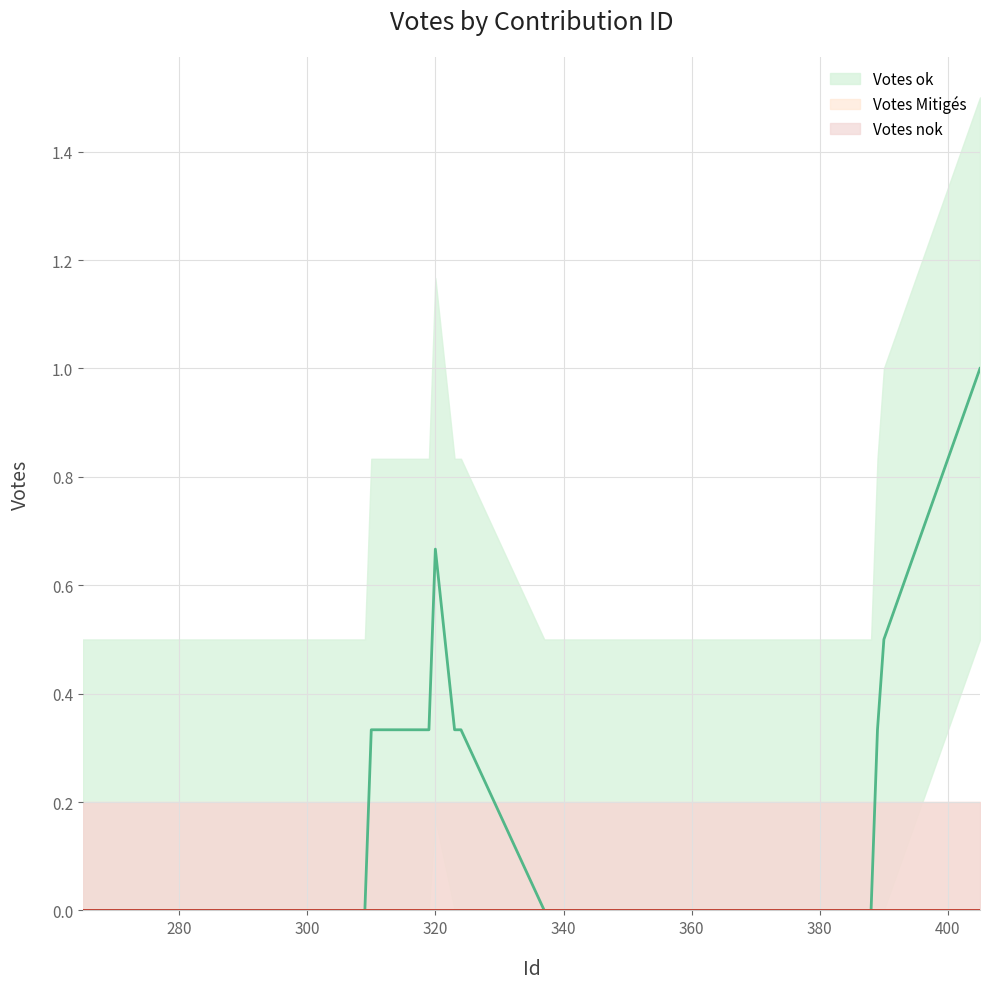

True or false: Votes ok and Votes Mitigés cross at least once.

False